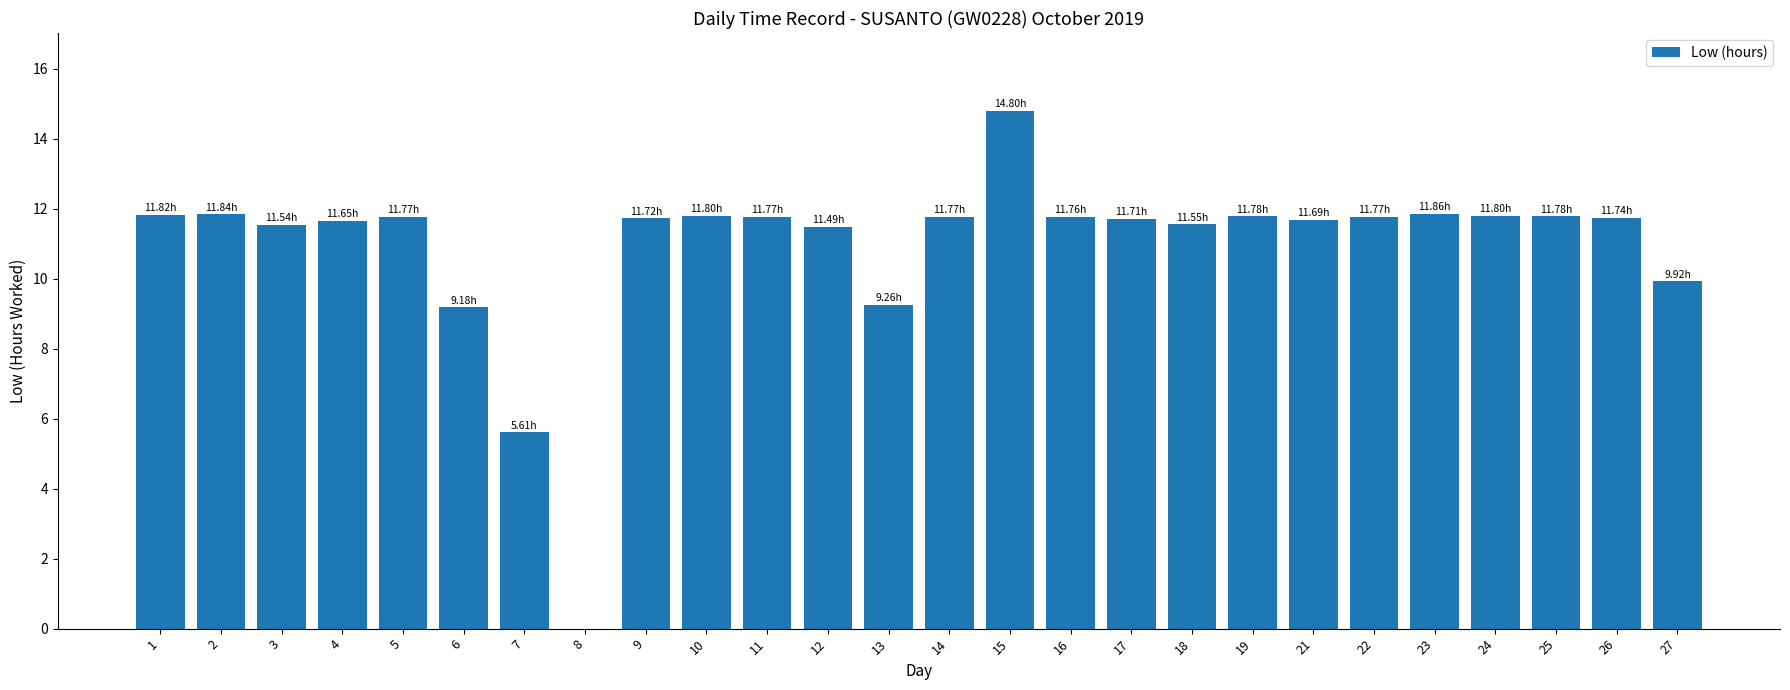

What is the ratio of the value at 9 to the value at 12?

1.0